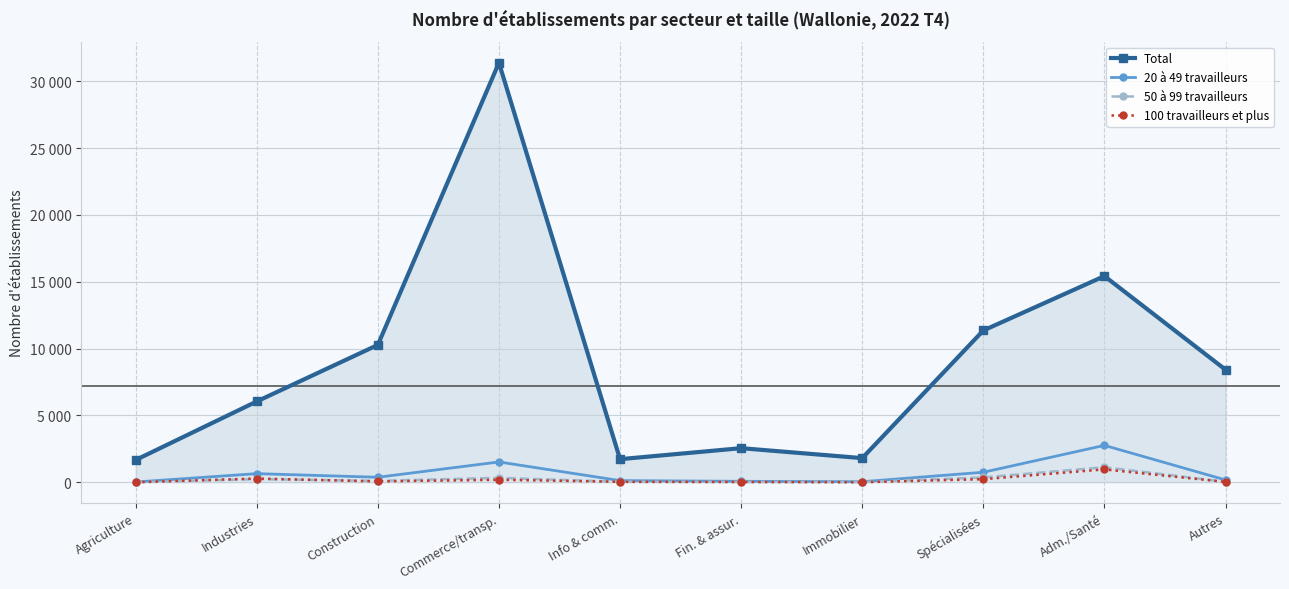

What is the label of the 9th point from the left?

Adm./Santé